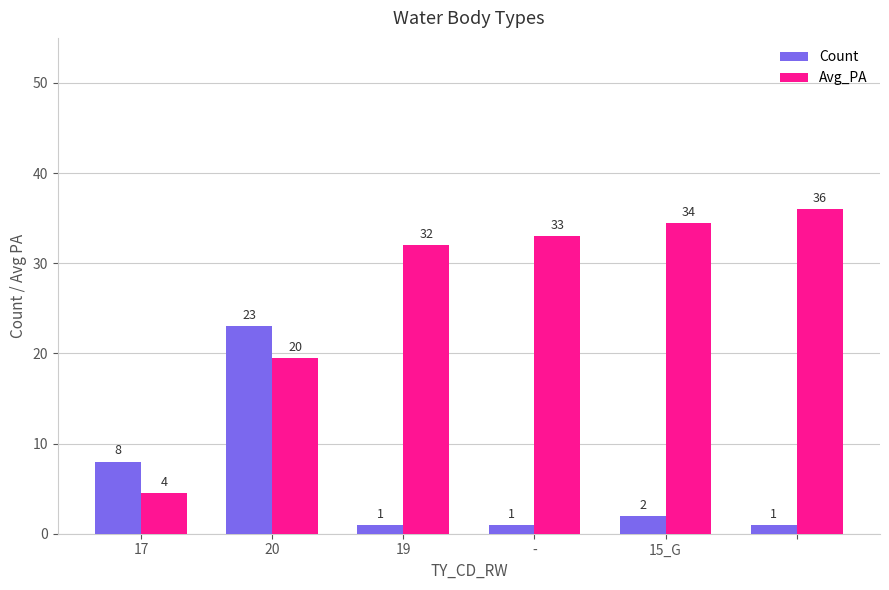

What is the minimum value for Count?

1.0